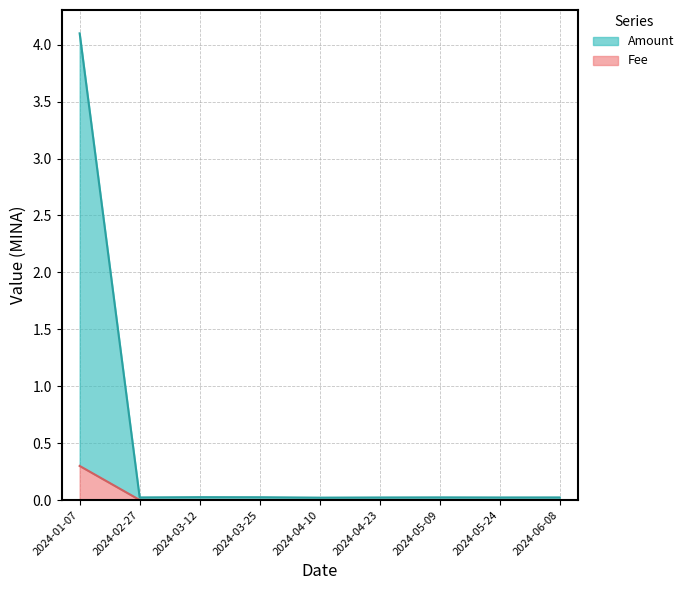

Rank the categories by Fee value from highest to lowest.

2024-01-07, 2024-02-27, 2024-03-12, 2024-03-25, 2024-04-10, 2024-04-23, 2024-05-09, 2024-05-24, 2024-06-08